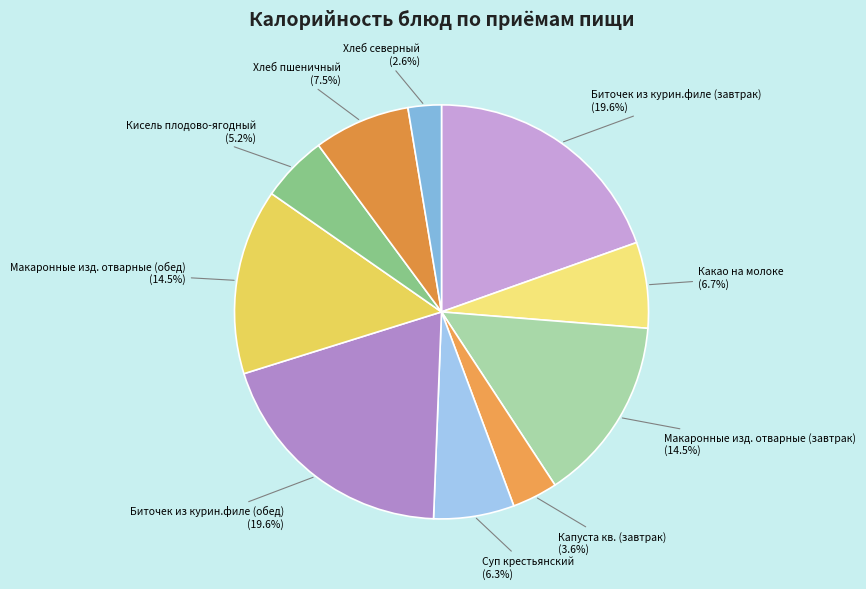

How many slices are in this pie chart?

10